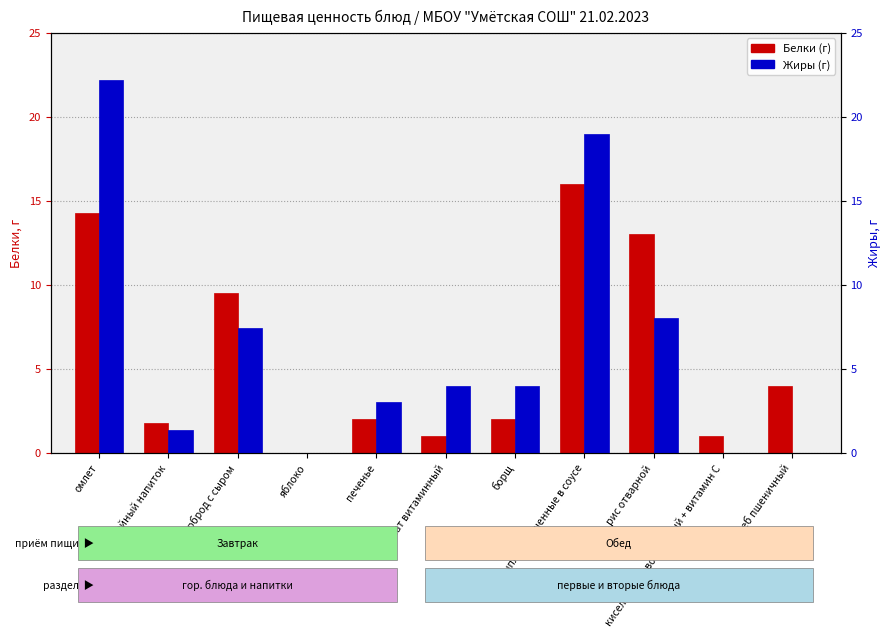

At омлет, list the series in order from largest to smallest.

Жиры, Белки